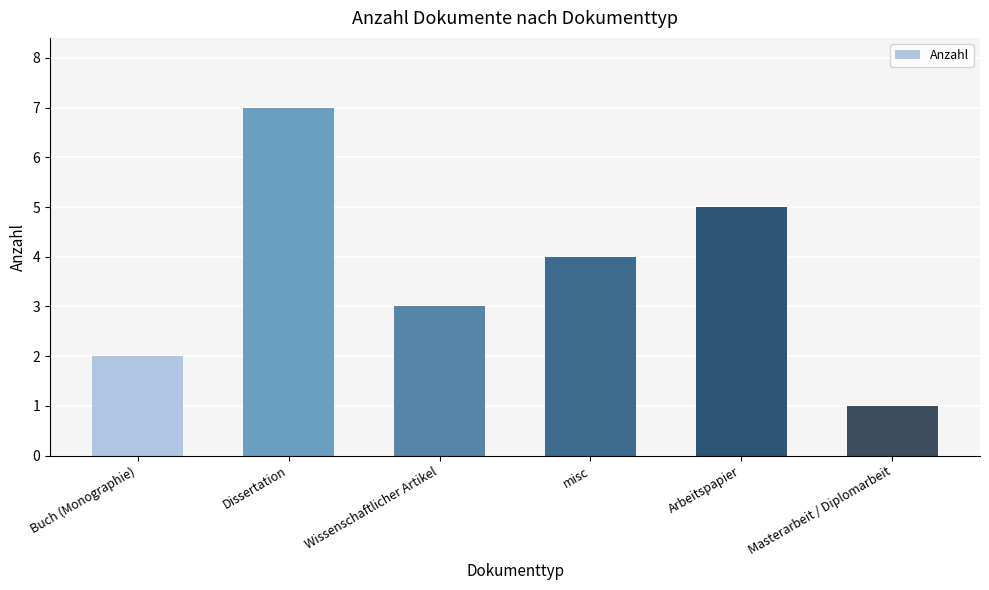

What is the label of the 3rd bar from the right?

misc